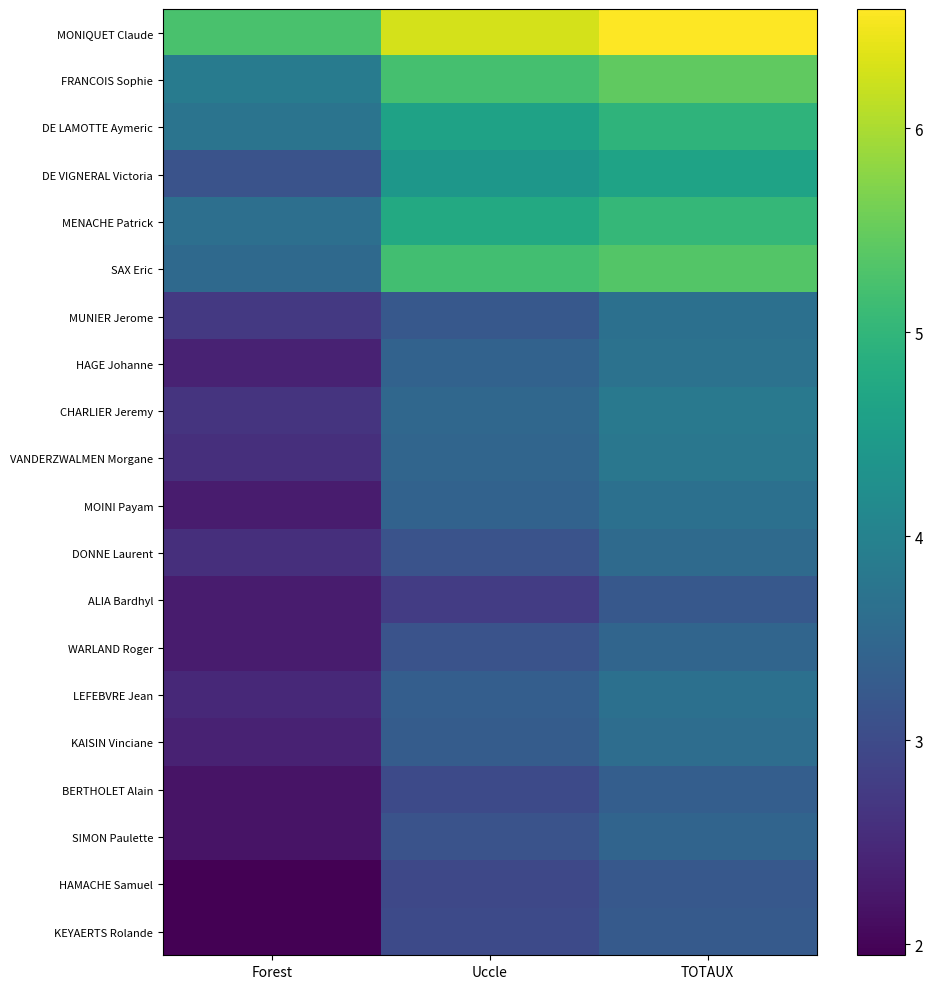

Reading left to right, extract all data points from this chart.

MONIQUET Claude: Forest=5.3	Uccle=6.3	TOTAUX=6.6
FRANCOIS Sophie: Forest=3.9	Uccle=5.2	TOTAUX=5.4
DE LAMOTTE Aymeric: Forest=3.7	Uccle=4.6	TOTAUX=5.0
DE VIGNERAL Victoria: Forest=3.1	Uccle=4.4	TOTAUX=4.6
MENACHE Patrick: Forest=3.6	Uccle=4.8	TOTAUX=5.0
SAX Eric: Forest=3.5	Uccle=5.2	TOTAUX=5.3
MUNIER Jerome: Forest=2.7	Uccle=3.2	TOTAUX=3.7
HAGE Johanne: Forest=2.4	Uccle=3.4	TOTAUX=3.7
CHARLIER Jeremy: Forest=2.6	Uccle=3.5	TOTAUX=3.8
VANDERZWALMEN Morgane: Forest=2.6	Uccle=3.5	TOTAUX=3.8
MOINI Payam: Forest=2.3	Uccle=3.4	TOTAUX=3.7
DONNE Laurent: Forest=2.6	Uccle=3.1	TOTAUX=3.6
ALIA Bardhyl: Forest=2.3	Uccle=2.8	TOTAUX=3.2
WARLAND Roger: Forest=2.3	Uccle=3.1	TOTAUX=3.5
LEFEBVRE Jean: Forest=2.5	Uccle=3.3	TOTAUX=3.7
KAISIN Vinciane: Forest=2.4	Uccle=3.3	TOTAUX=3.6
BERTHOLET Alain: Forest=2.2	Uccle=3.0	TOTAUX=3.3
SIMON Paulette: Forest=2.2	Uccle=3.1	TOTAUX=3.4
HAMACHE Samuel: Forest=1.9	Uccle=2.9	TOTAUX=3.2
KEYAERTS Rolande: Forest=1.9	Uccle=3.0	TOTAUX=3.3